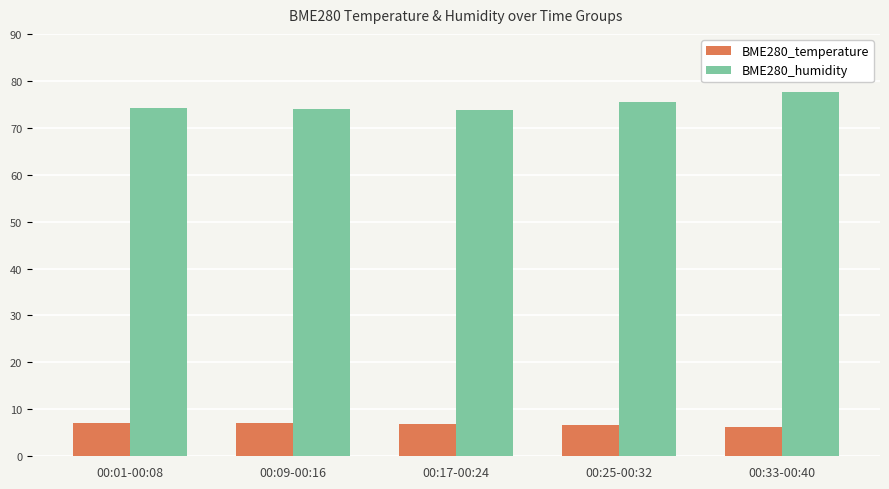

Rank the series at 00:01-00:08 from lowest to highest value.

BME280_temperature, BME280_humidity